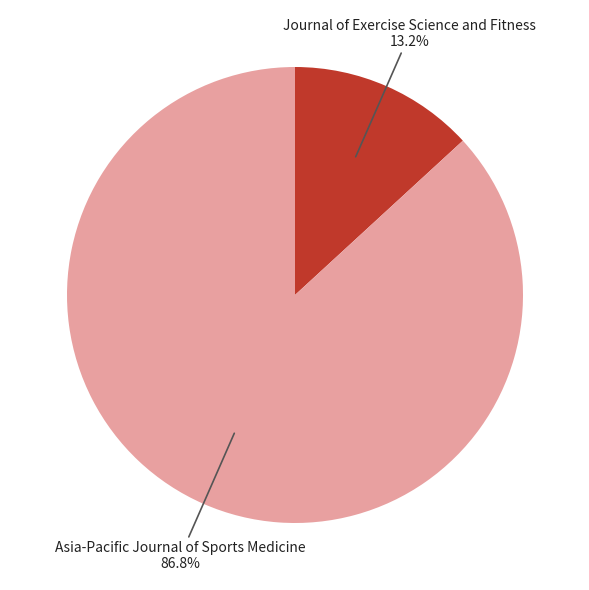

Which slice is the smallest?

Journal of Exercise Science and Fitness